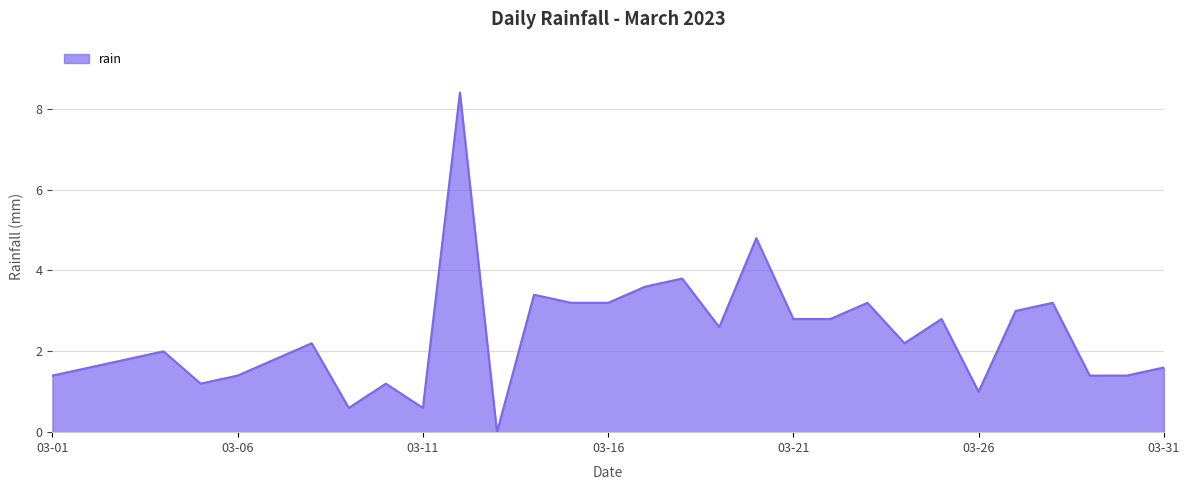

What is the maximum value shown in the chart?

8.4